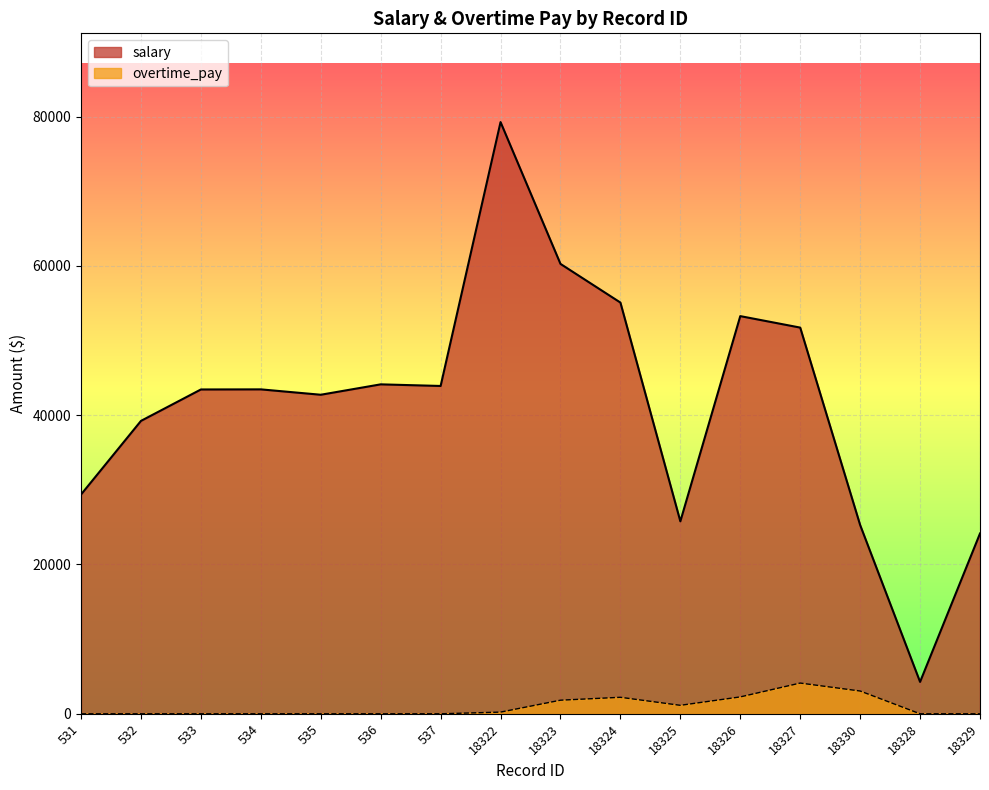

At how many categories does at least one series exceed 61285?

1